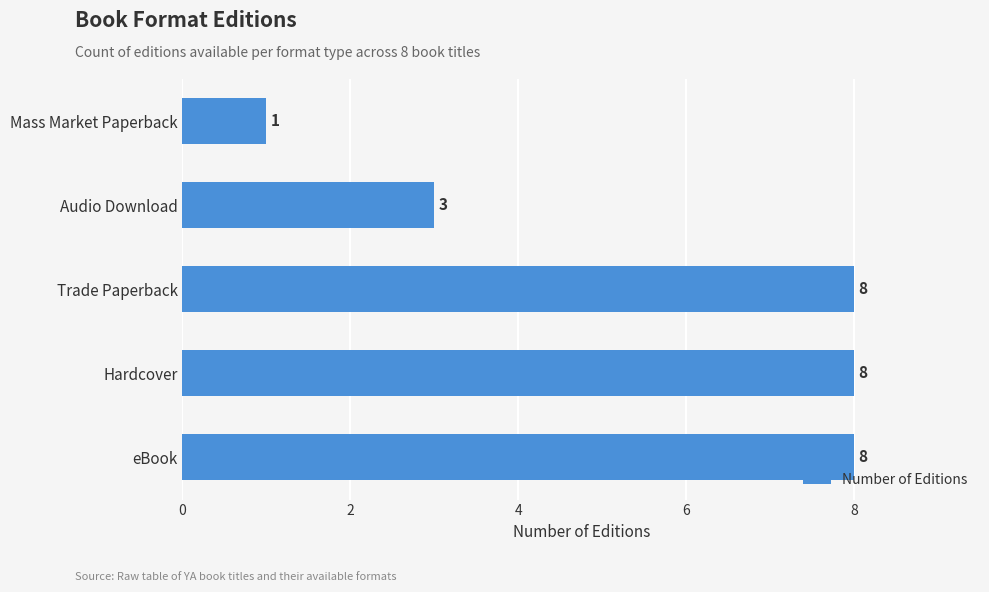

What is the maximum value shown in the chart?

8